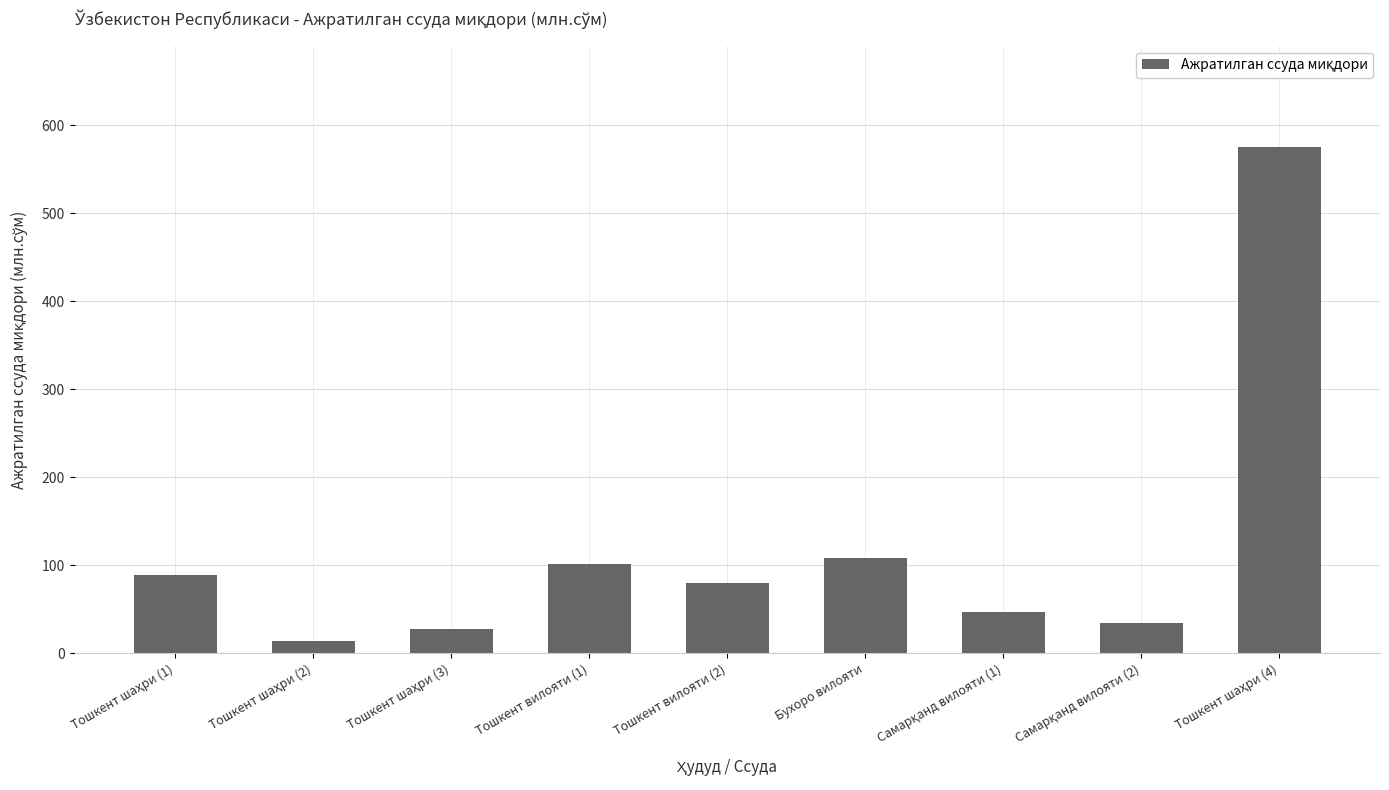

What is the smallest value displayed?

14.0